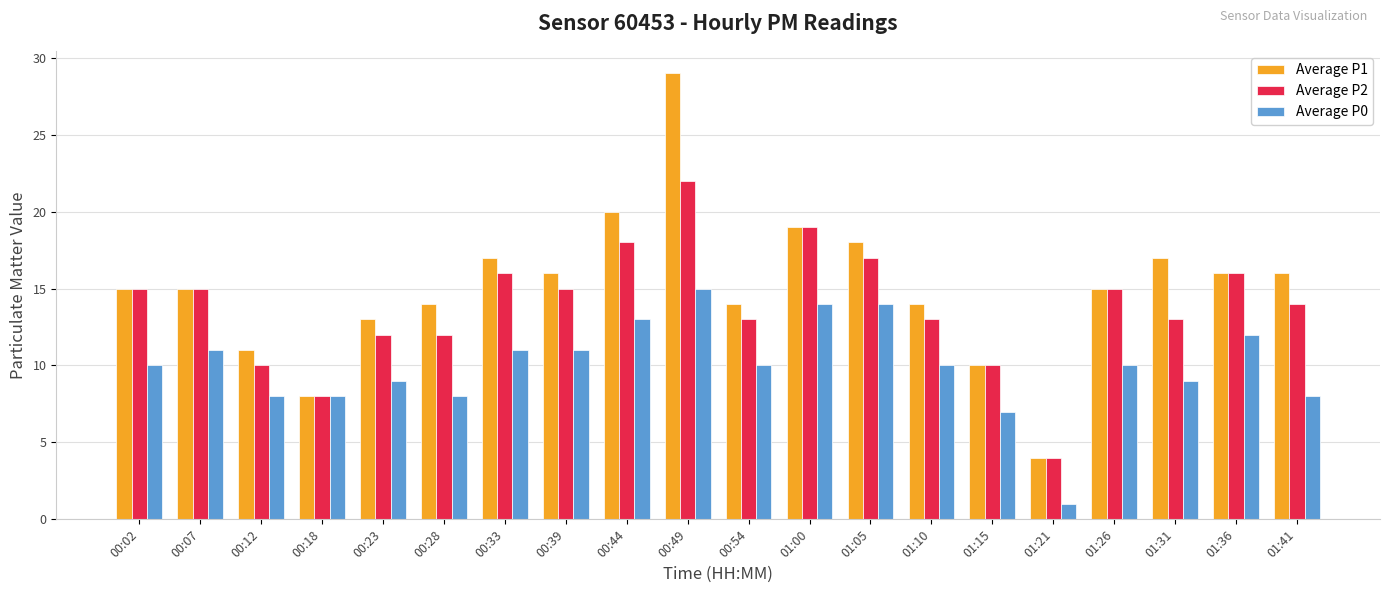

What is the sum of the Average P2 values at 00:44 and 01:10?

31